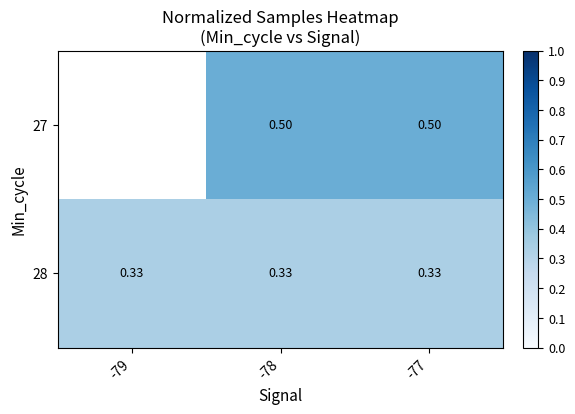

Is the value of 27 at -78 greater than the value of 28 at -78?

Yes